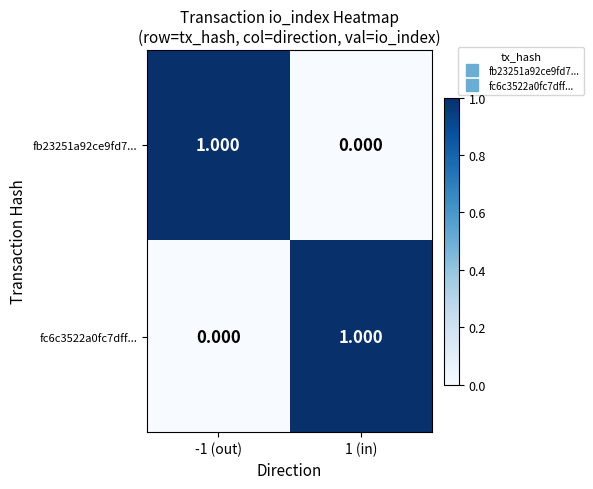

Is the value of fc6c3522a0fc7dff... at 1 (in) greater than the value of fb23251a92ce9fd7... at 1 (in)?

Yes